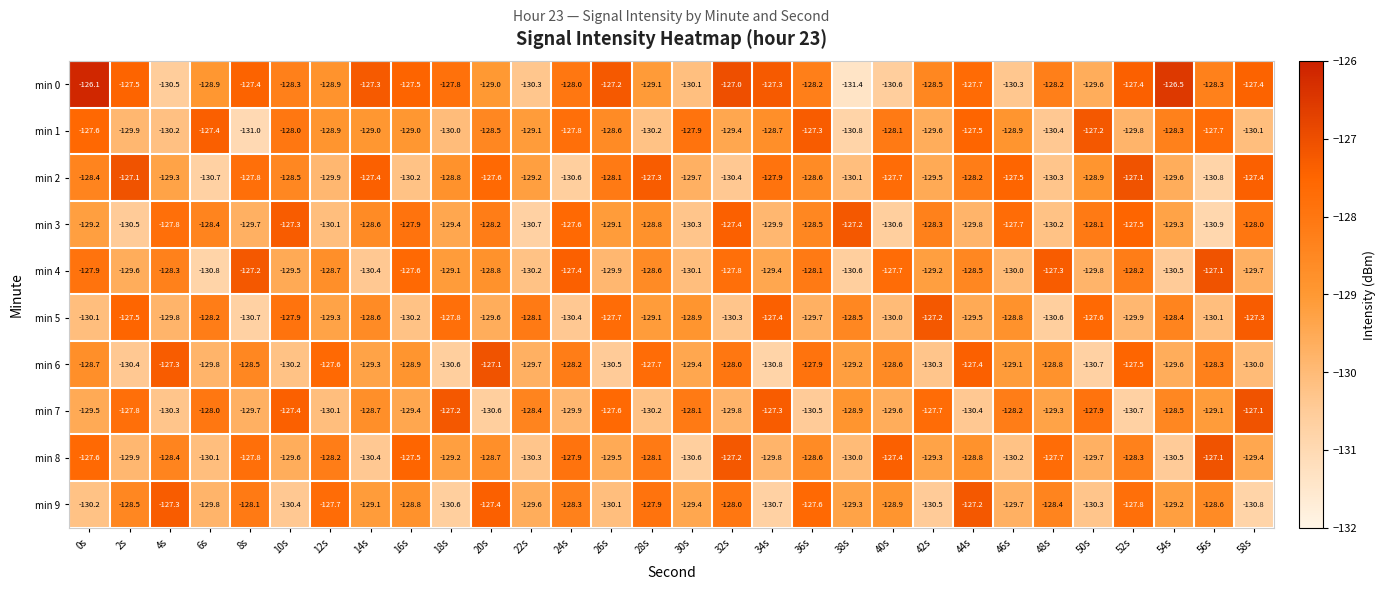

How many series are shown in this chart?

10